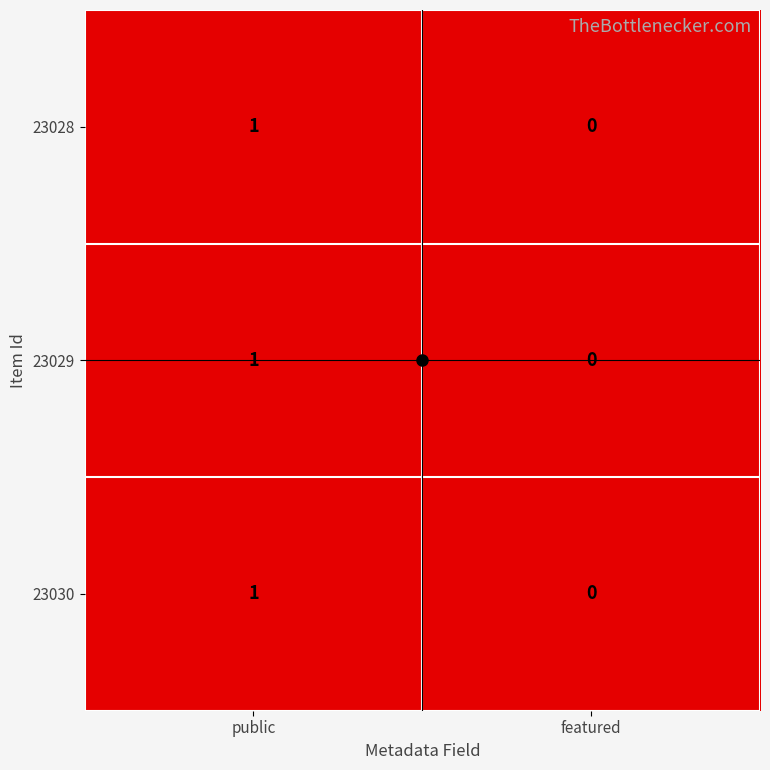

Rank the categories by 23029 value from highest to lowest.

public, featured